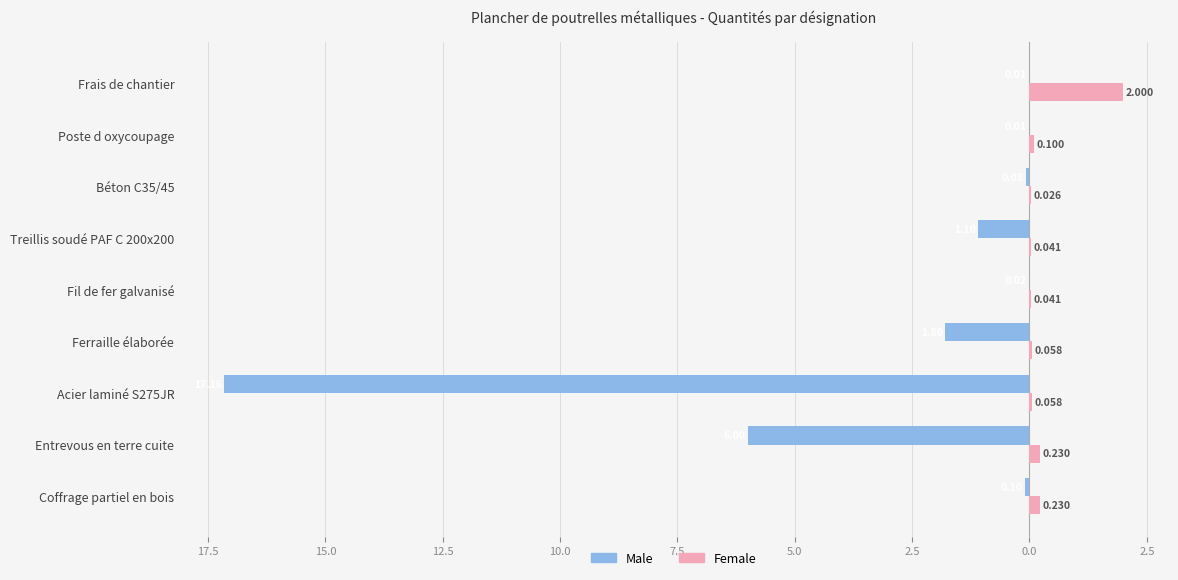

What is the difference between the maximum and minimum values in the Female series?

2.0